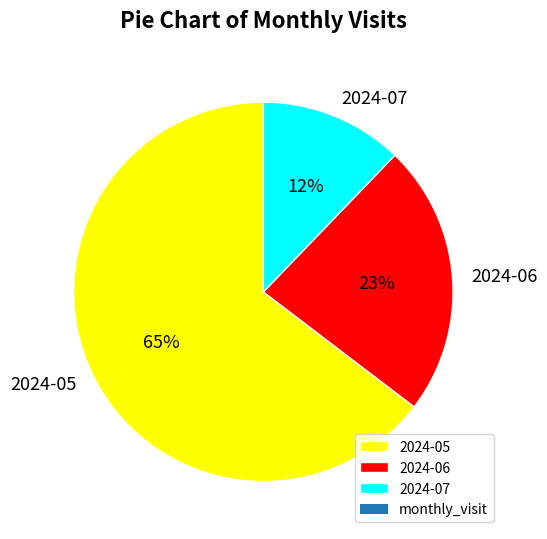

Do 2024-07 and 2024-06 together represent more than half of the pie?

No